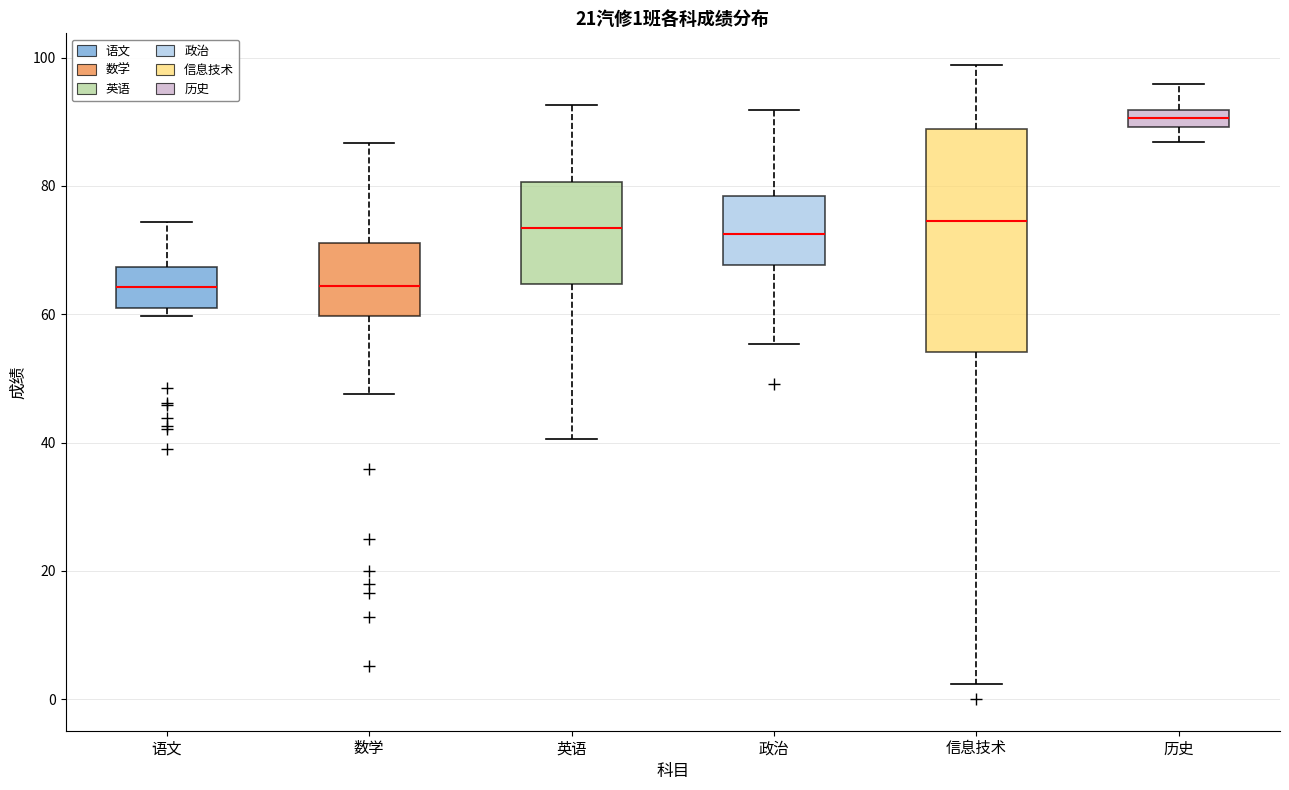

Which box is the tallest, from its lower edge to its upper edge?

信息技术